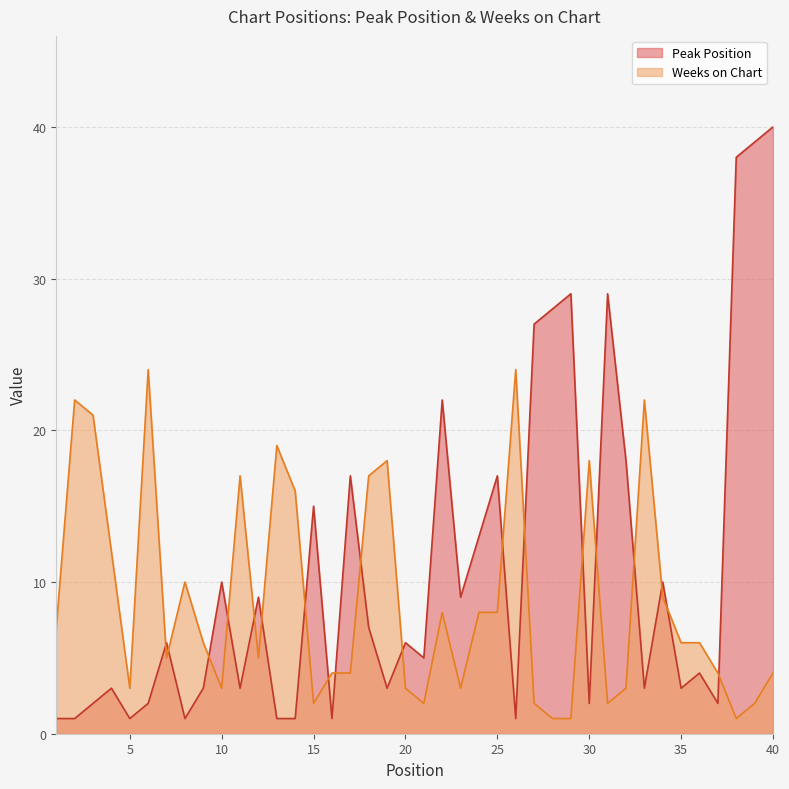

What is the minimum value shown in the chart?

1